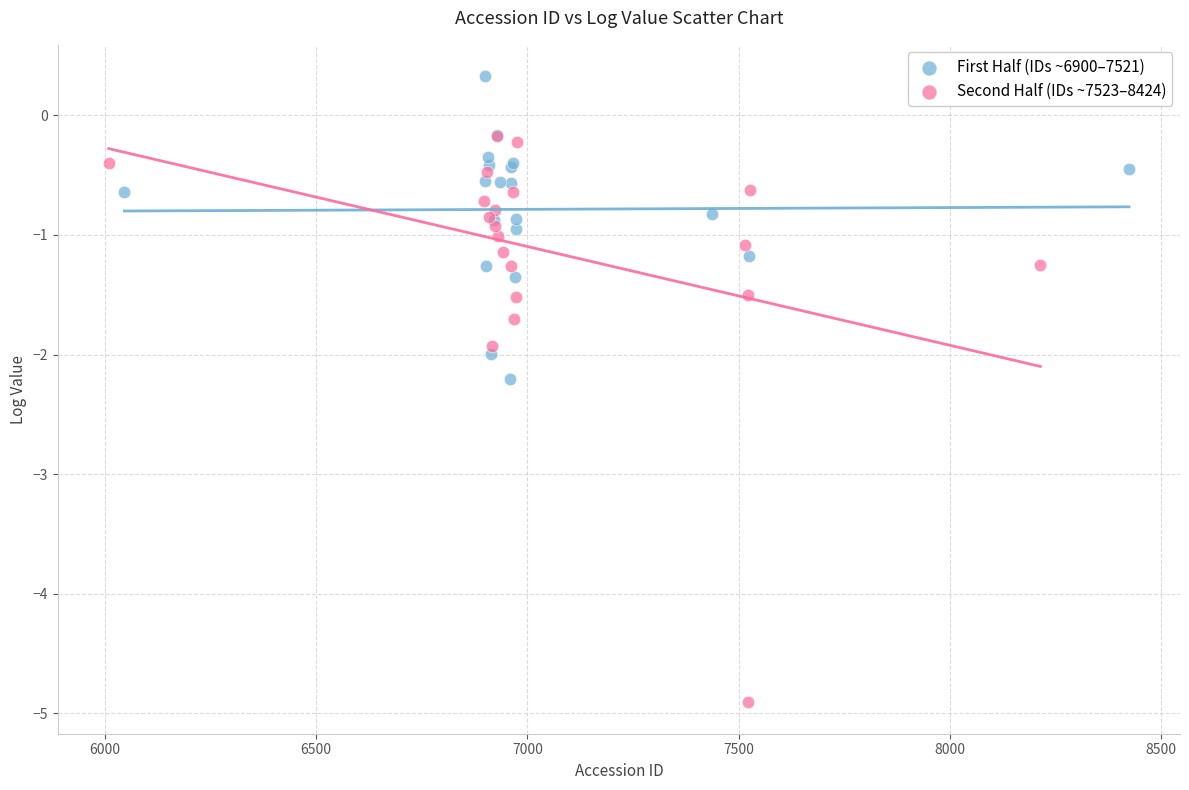

Which series reaches the maximum Y coordinate?

First Half (IDs ~6900–7521)